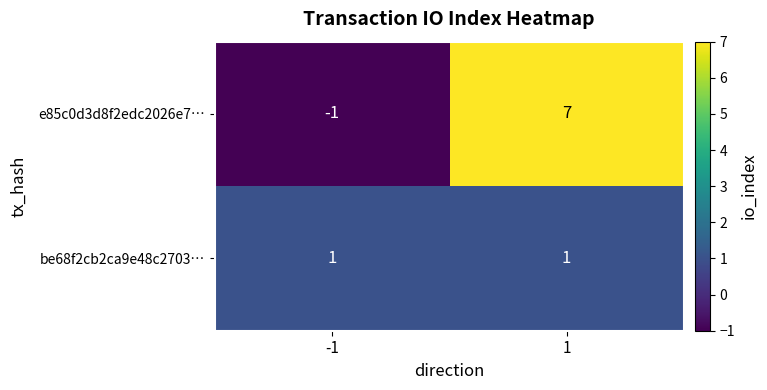

Which series changed the most between -1 and 1?

e85c0d3d8f2edc2026e7…